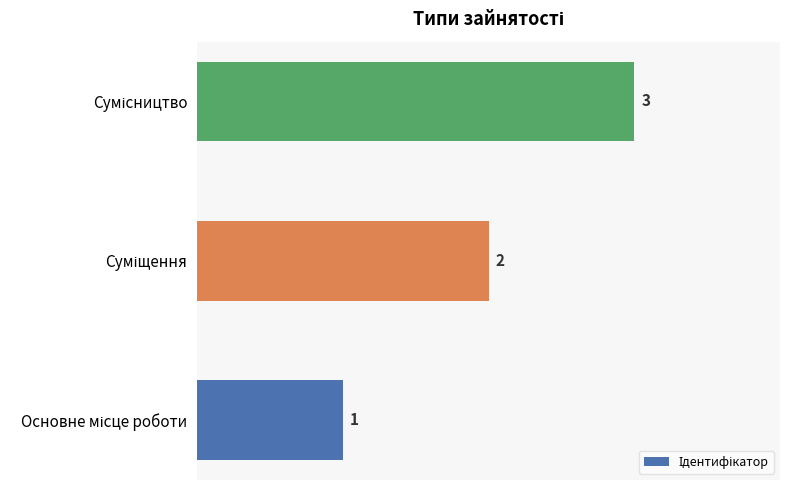

How many values are between 1 and 3?

3